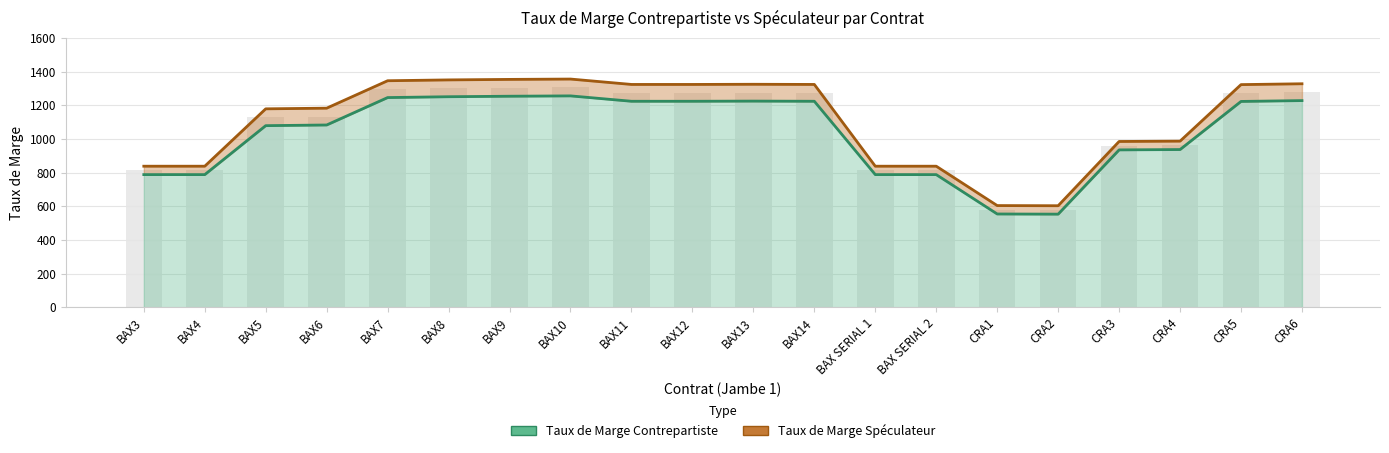

At which category does the chart reach its peak across all series?

BAX10